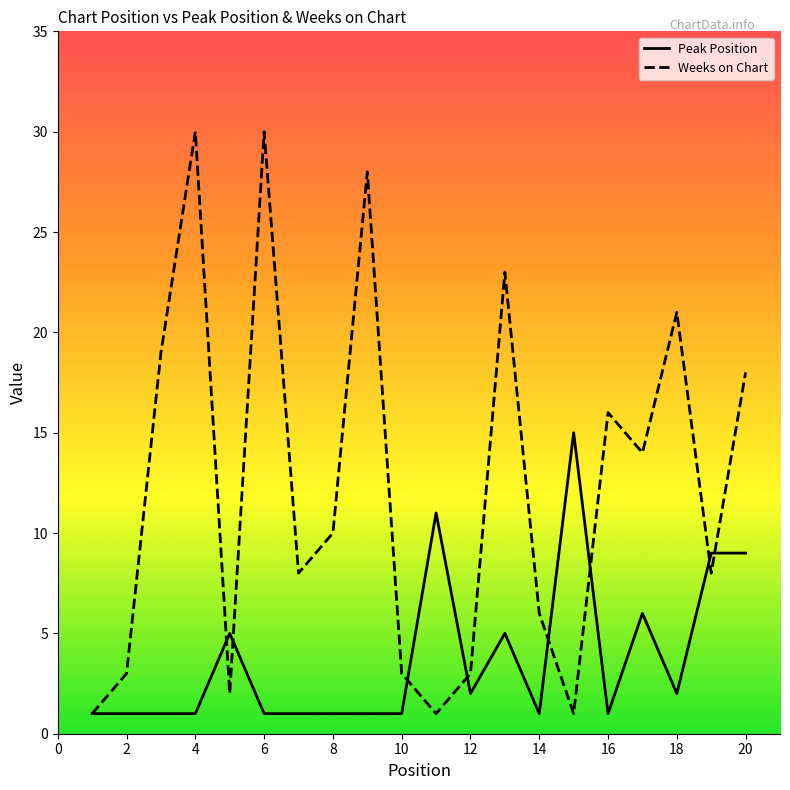

List the series in order of their peak value, lowest first.

Peak Position, Weeks on Chart